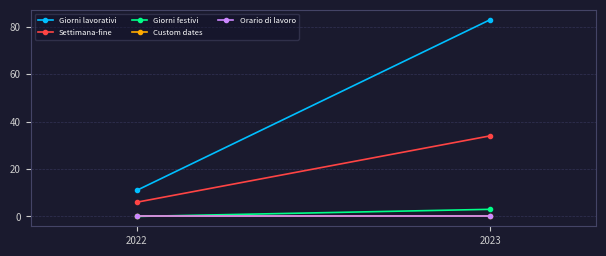

What are all the series names shown in the legend?

Giorni lavorativi, Settimana-fine, Giorni festivi, Custom dates, Orario di lavoro